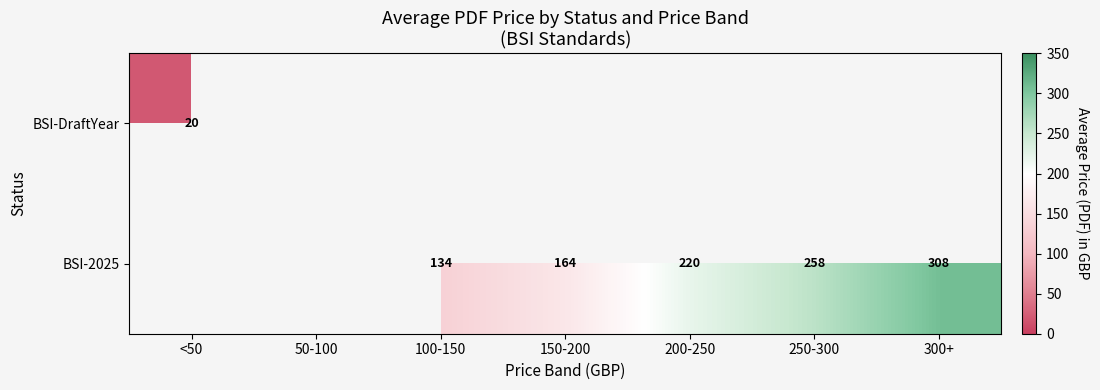

The BSI-2025 series shows 164 at 150-200. True or false?

True